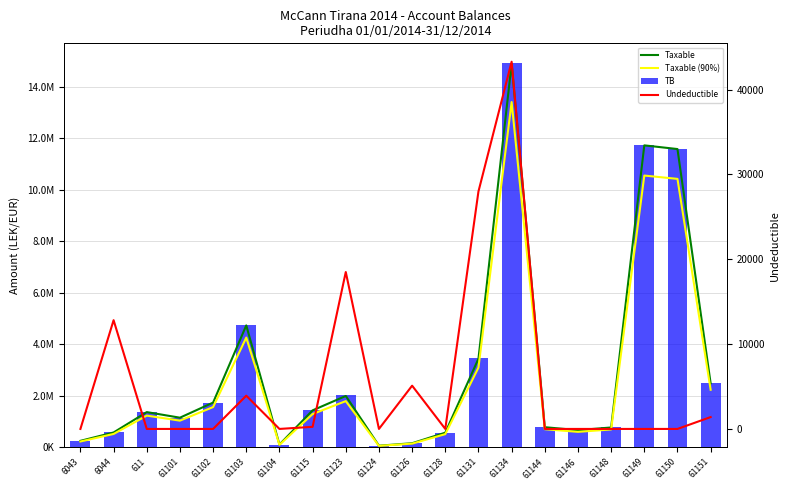

List the labels in order of Undeductible value, largest first.

61134, 61131, 61123, 6044, 61126, 61103, 61151, 61115, 6043, 611, 61101, 61102, 61104, 61124, 61128, 61144, 61146, 61148, 61149, 61150